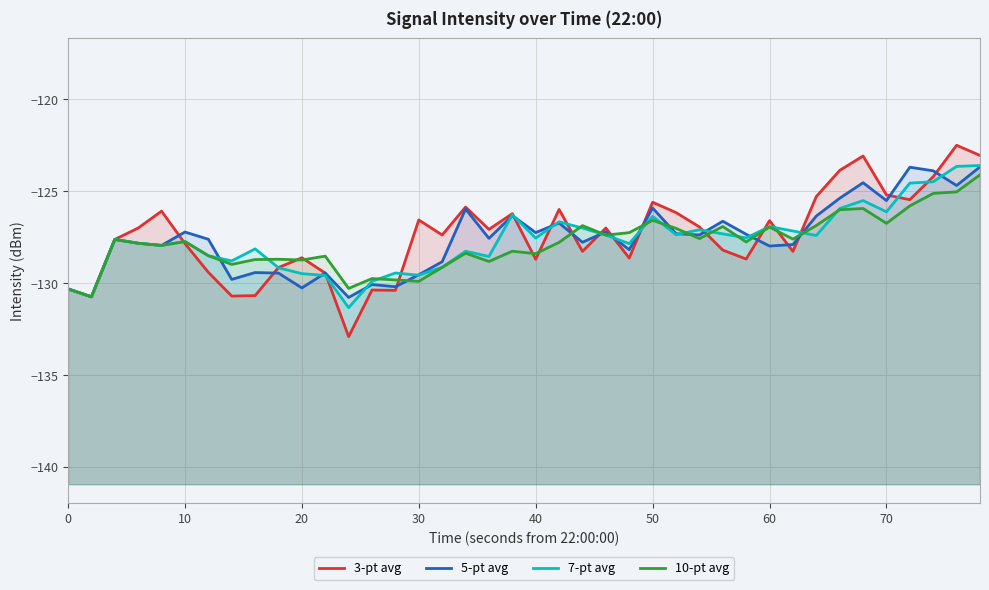

Rank the series by their maximum value, from lowest to highest.

10-pt avg, 5-pt avg, 7-pt avg, 3-pt avg